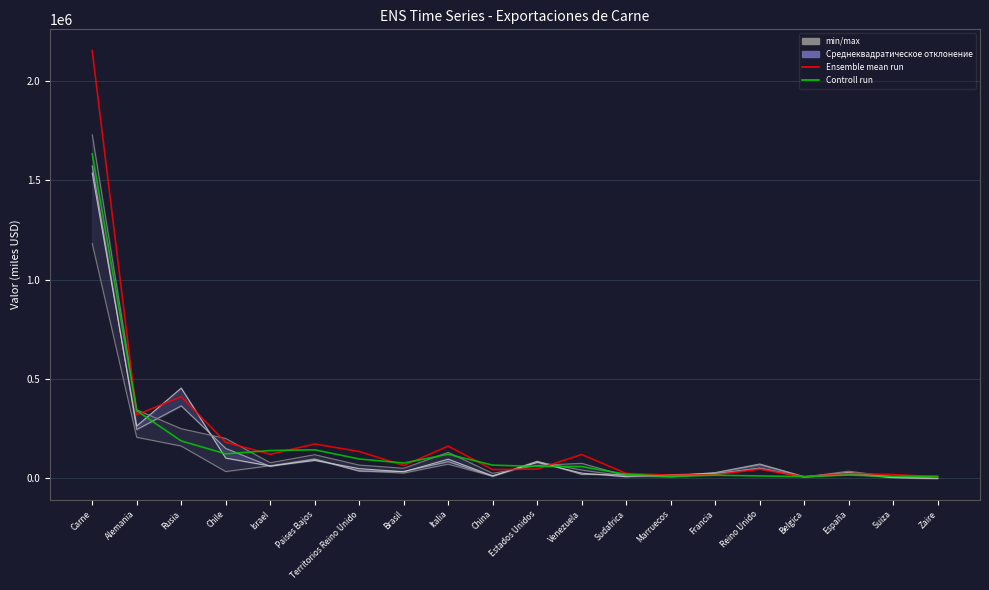

True or false: min/max has more than 1 points higher than both neighbors.

True